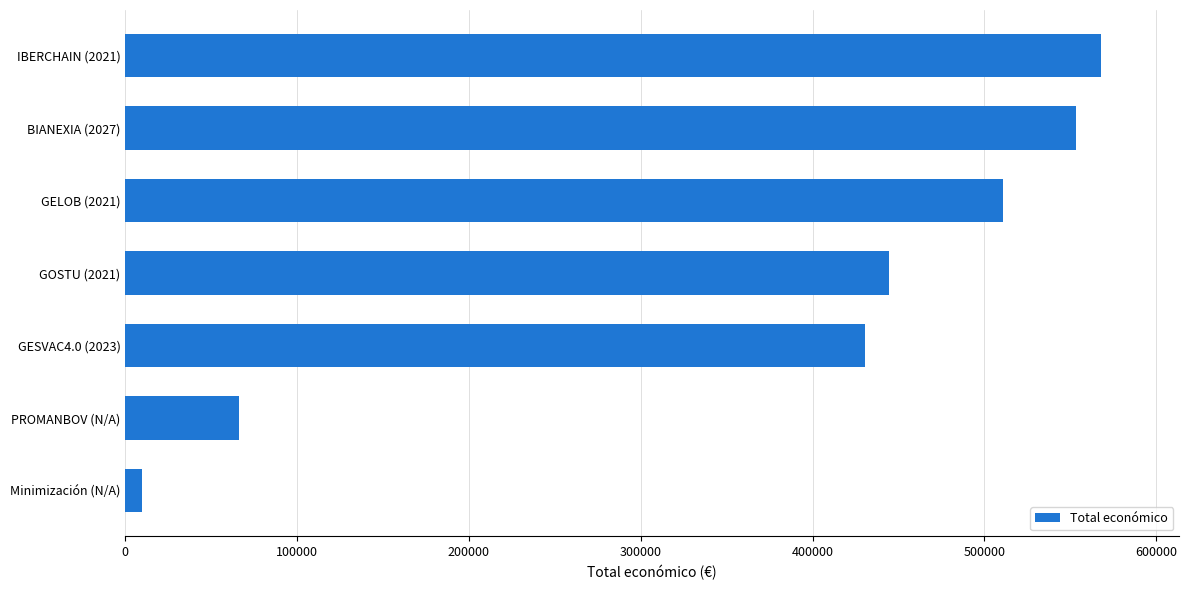

The value at GOSTU (2021) is 444167. True or false?

True